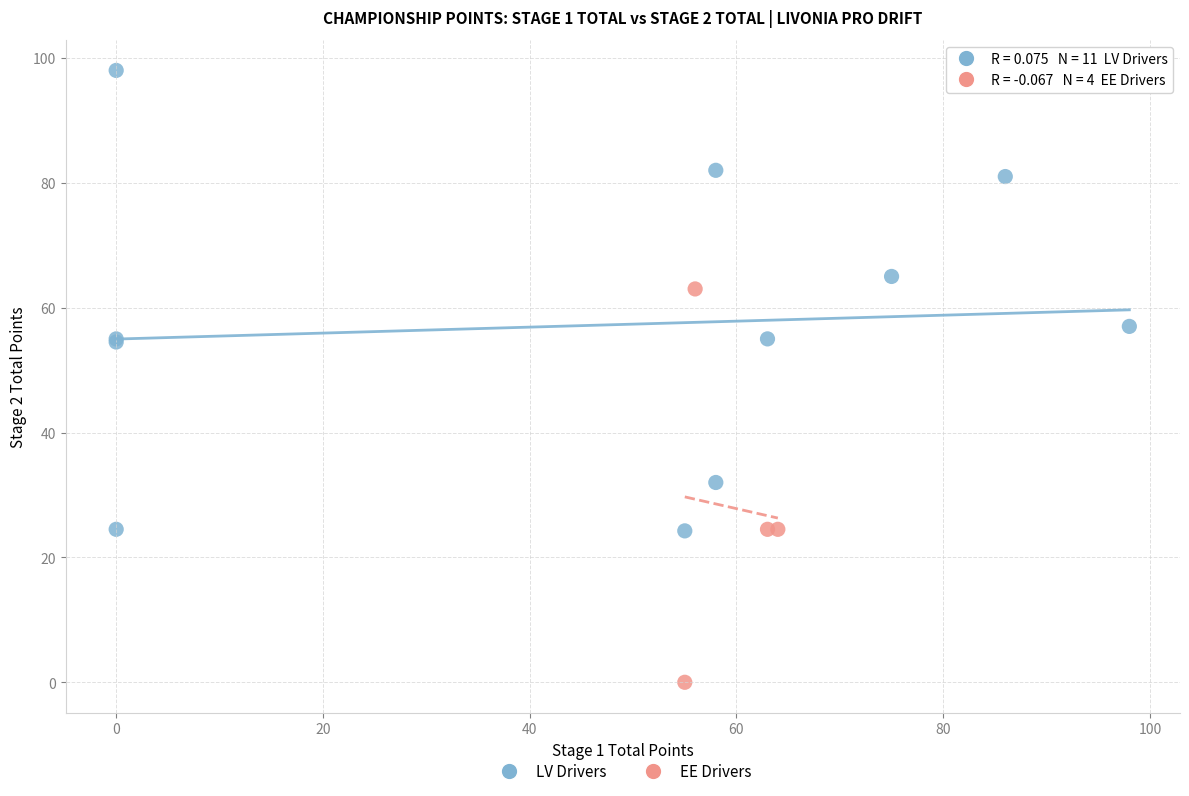

Which series reaches the minimum Y coordinate?

EE Drivers